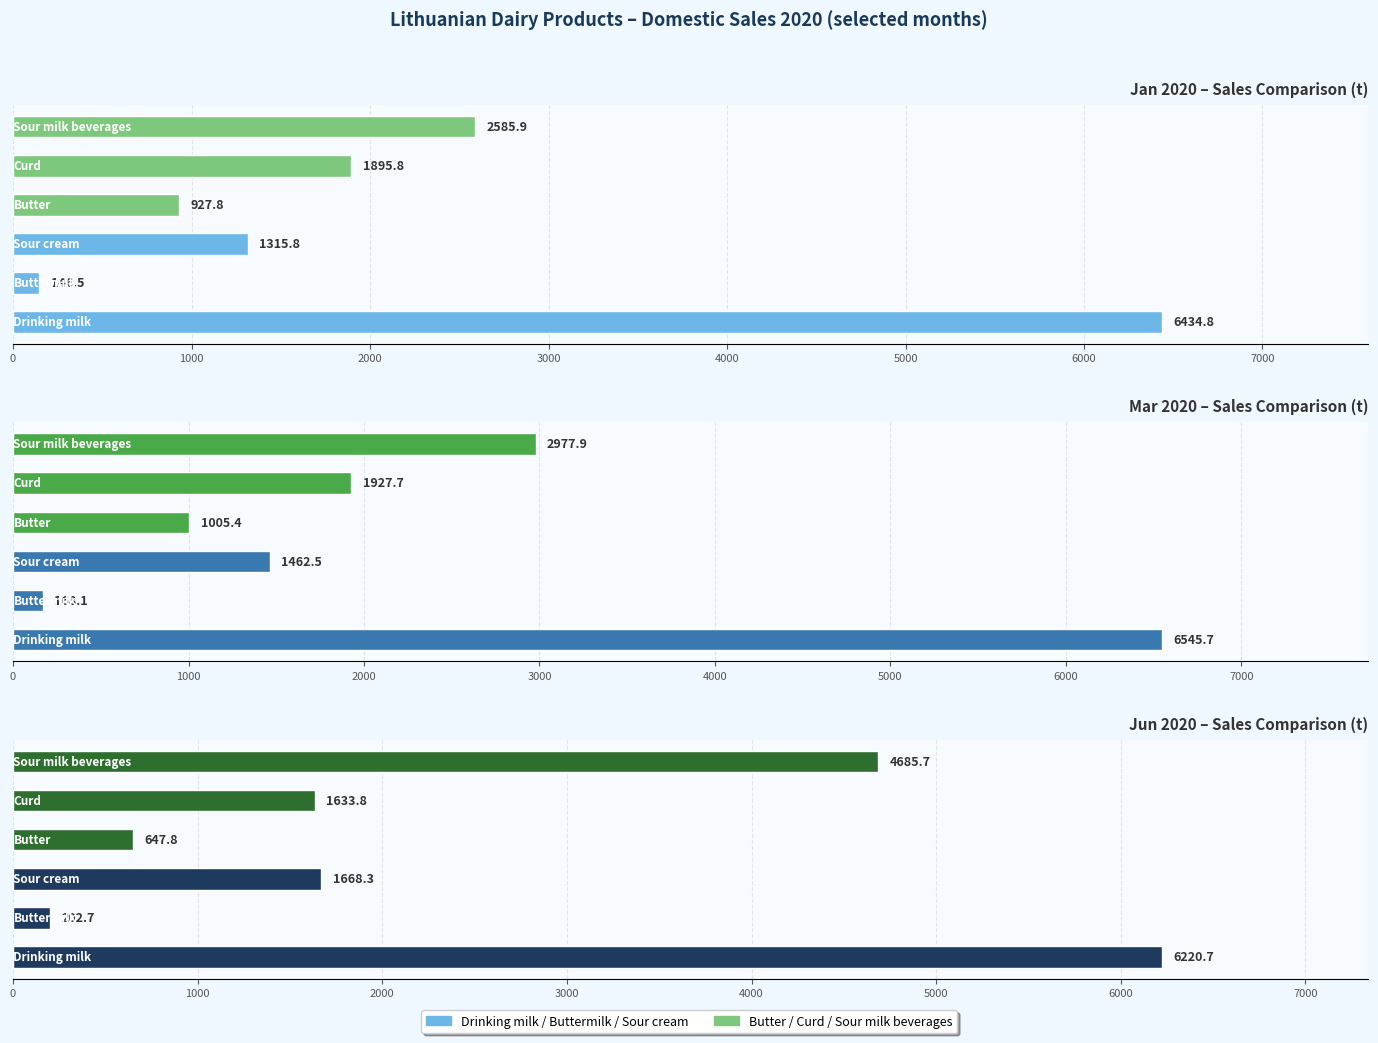

At how many categories does at least one series exceed 6353?

1